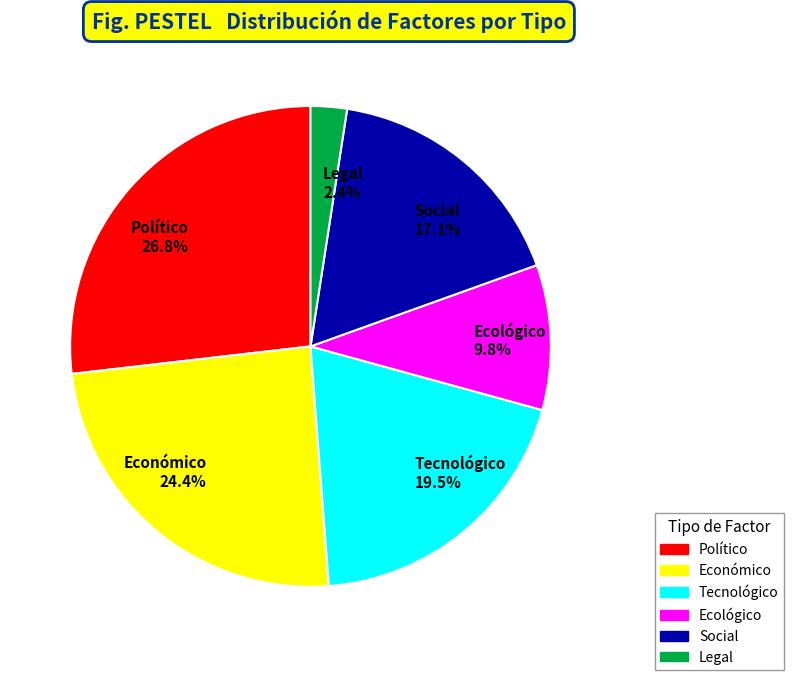

To the nearest percent, what is the average slice percentage?

17%